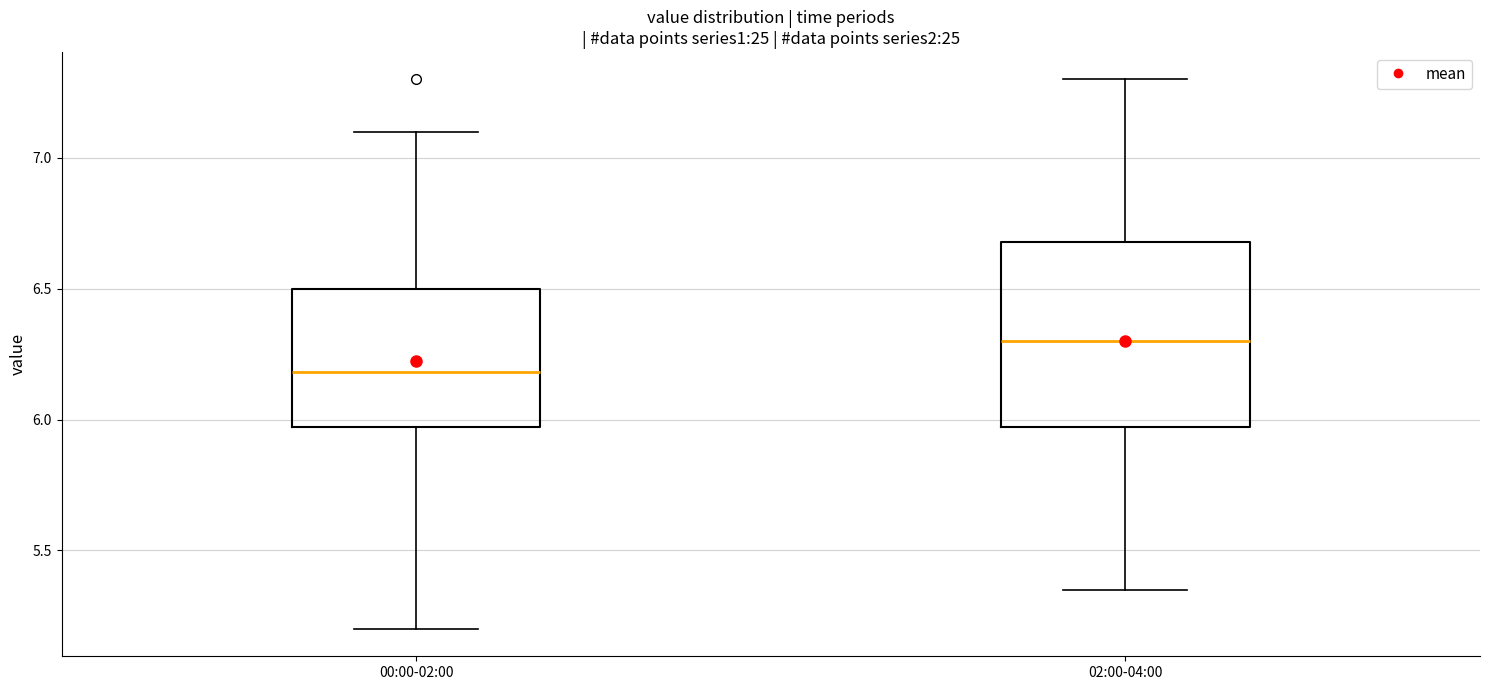

Reading left to right, read every box against the y-axis: the position of its median line, the range the box covers, and the ends of its whiskers. The values are not printed on the chart, so give them approximately, as read against the axis.

00:00-02:00: median 6.20, box 5.95 to 6.50, whiskers 5.20 to 7.10
02:00-04:00: median 6.30, box 5.95 to 6.70, whiskers 5.35 to 7.30